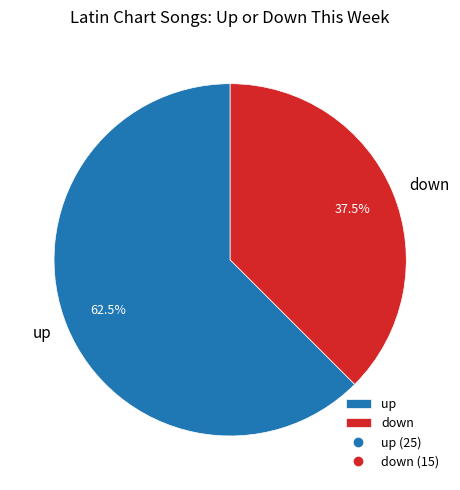

Which category has the biggest portion of the pie?

up